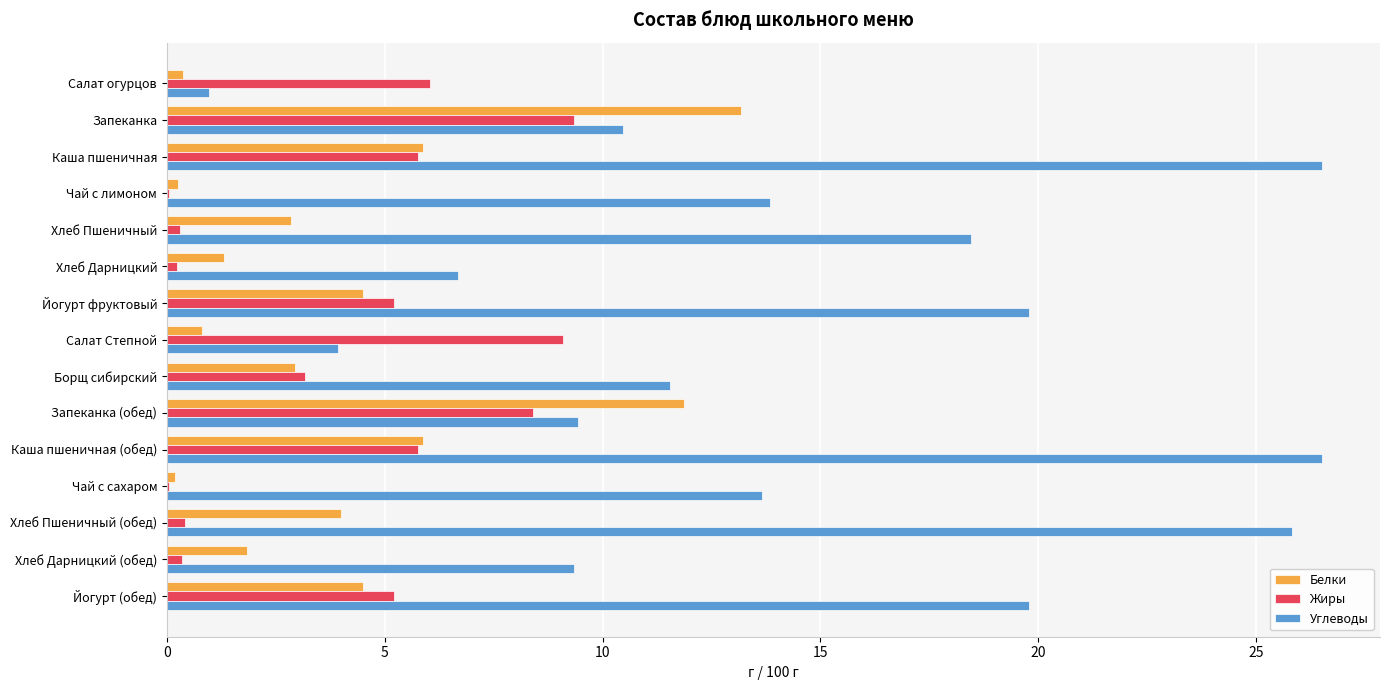

How many data points does each series have?

15